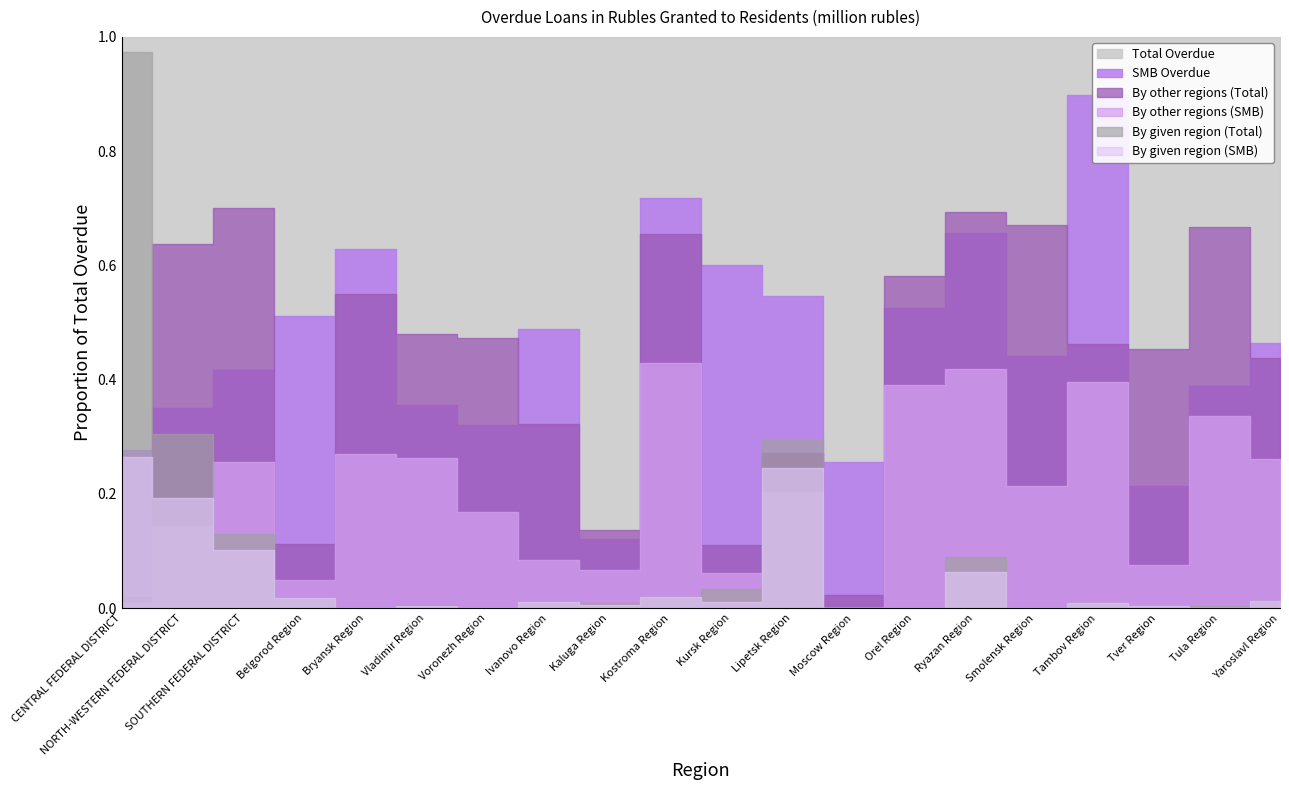

Count the number of data series in this chart.

6